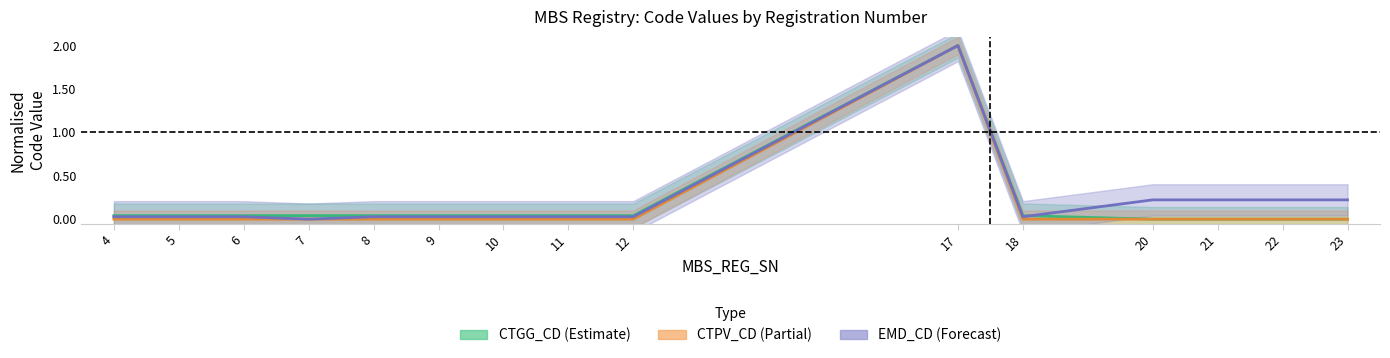

Which series has the largest total across all categories?

EMD_CD